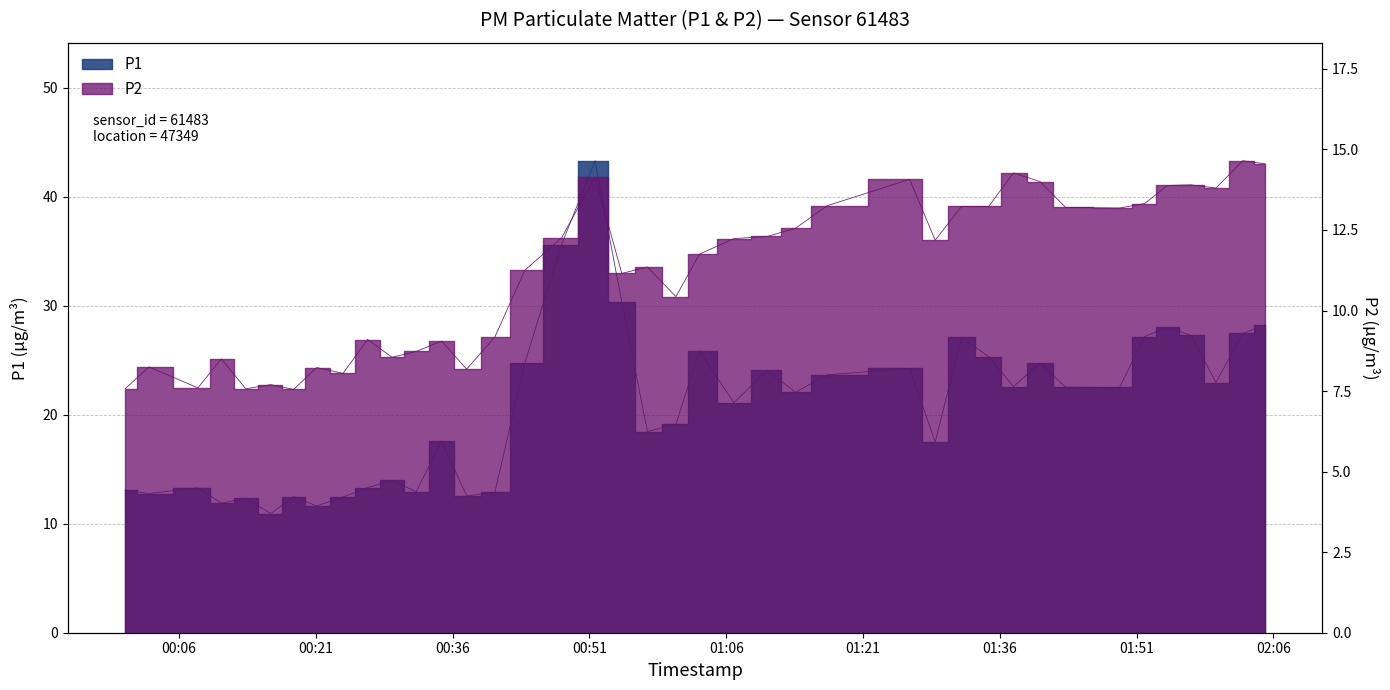

What is the difference between the maximum and minimum values in the P1 series?

32.4